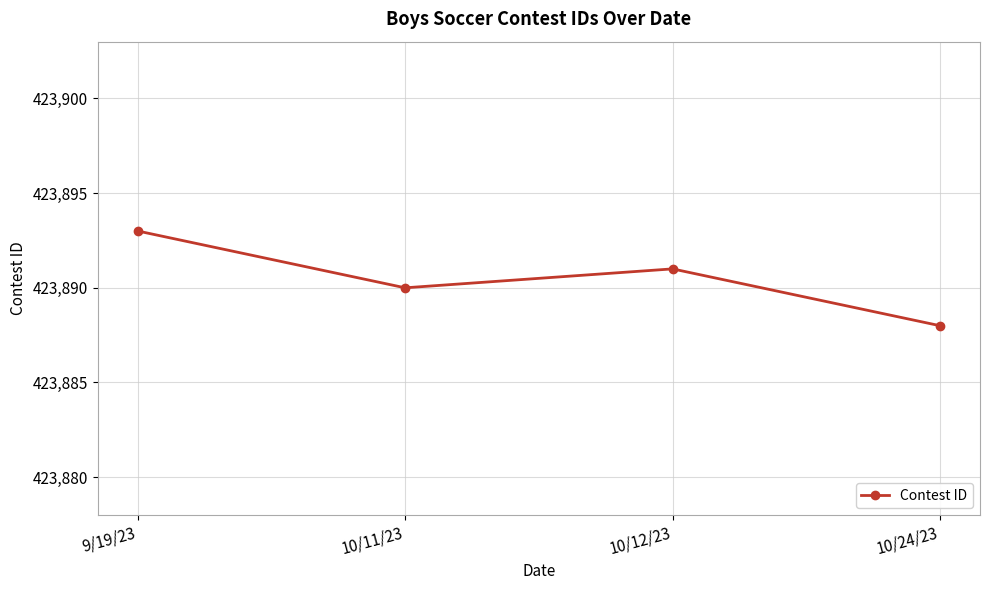

Reading right to left, what are all the values shown in this chart?

10/24/23=423888	10/12/23=423891	10/11/23=423890	9/19/23=423893